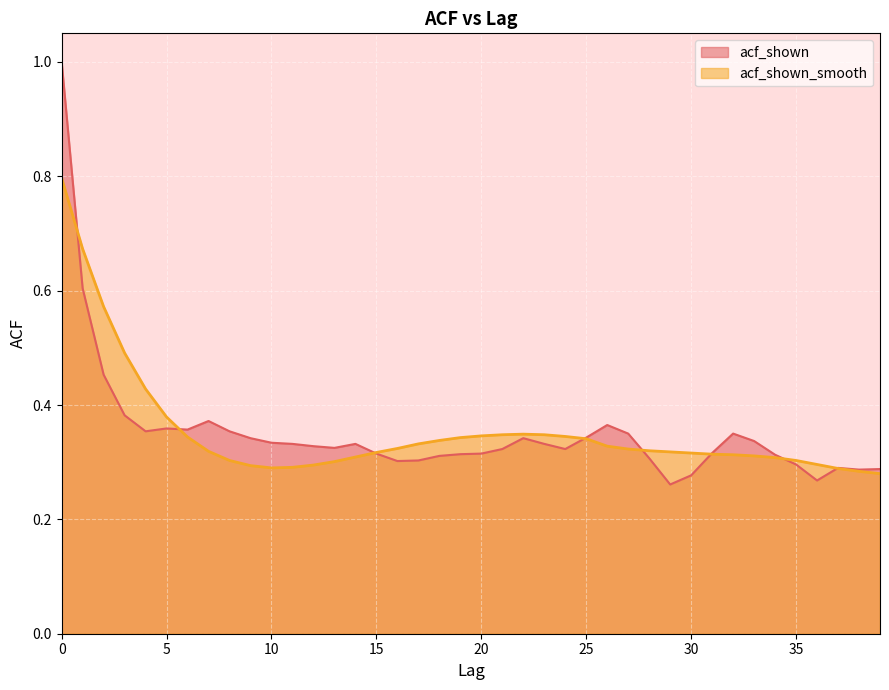

At which category does acf_shown_smooth reach its first local valley?

10